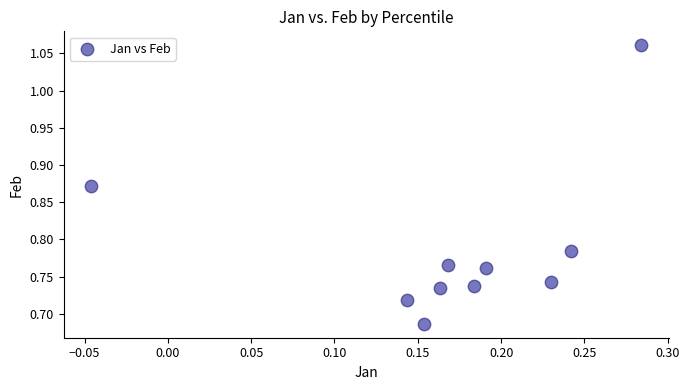

What is the range of Y values (max minus min)?

0.4